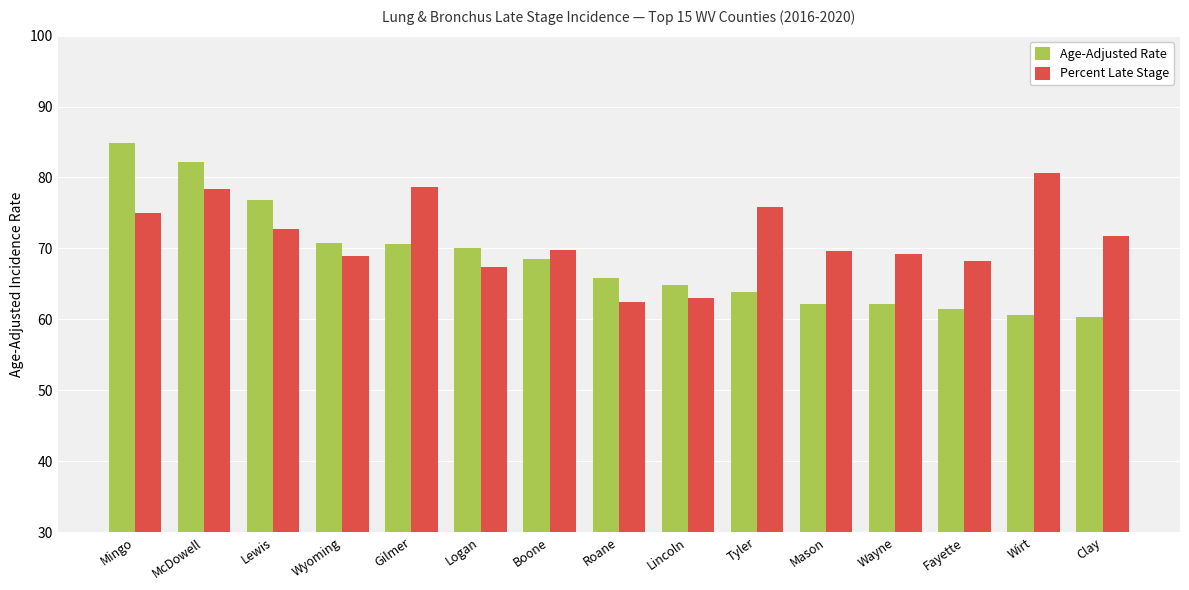

Which category has the highest value in the Percent Late Stage series?

Wirt